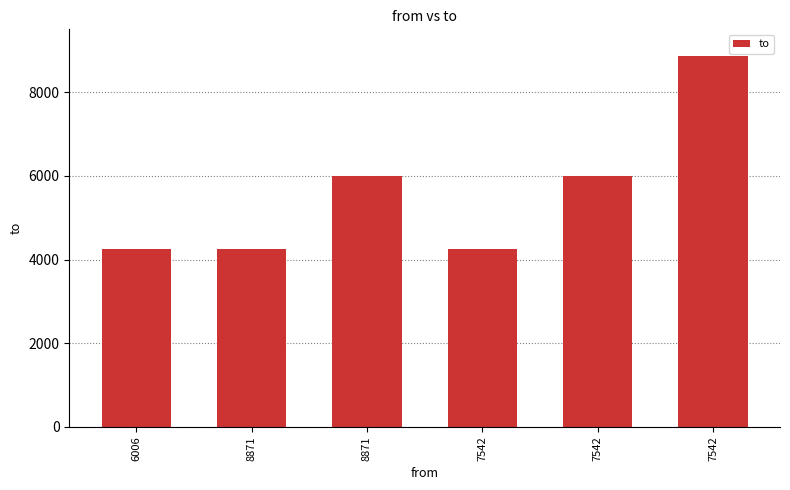

How many bars are there in total?

6